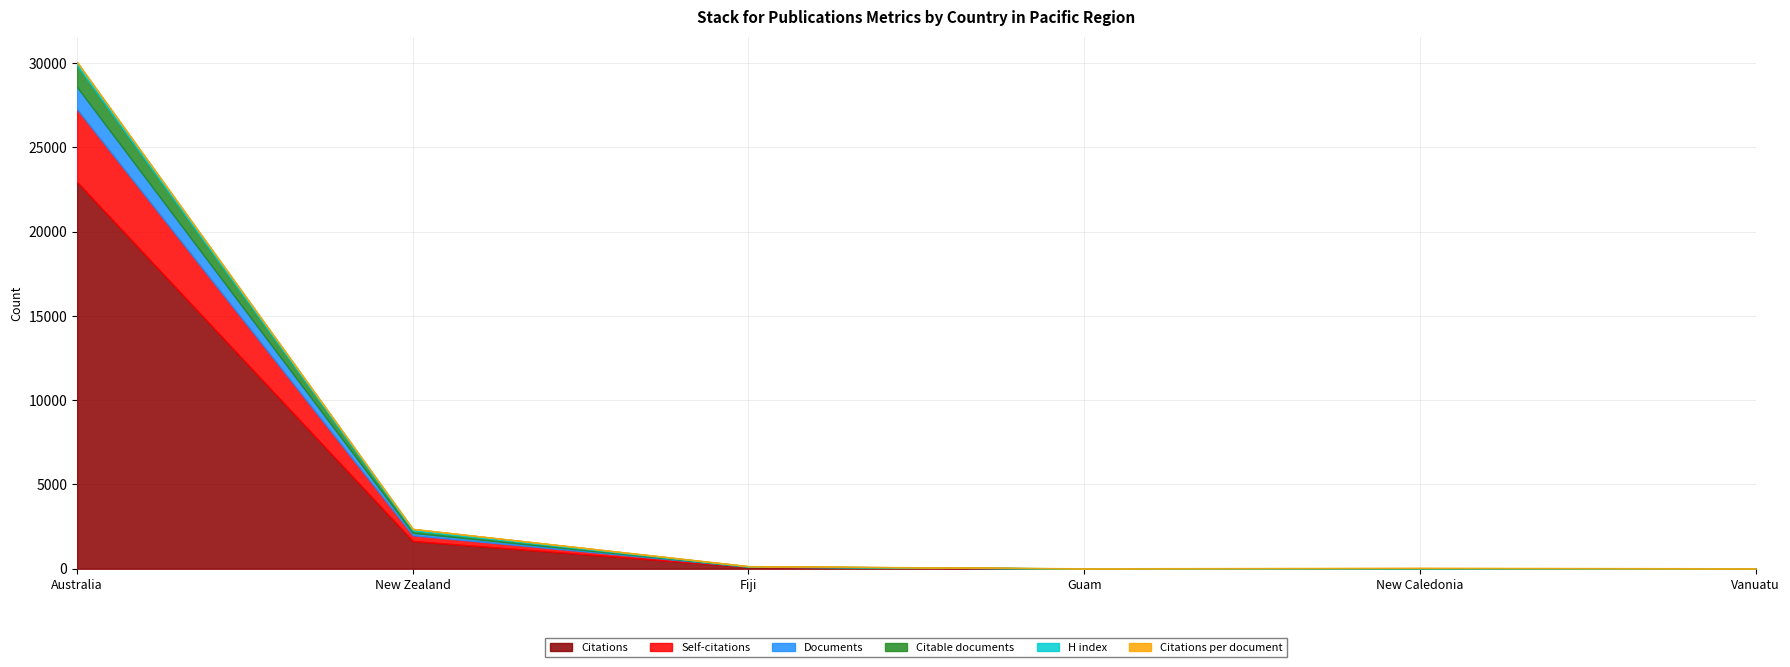

At which label is Documents closest to 660?

New Zealand